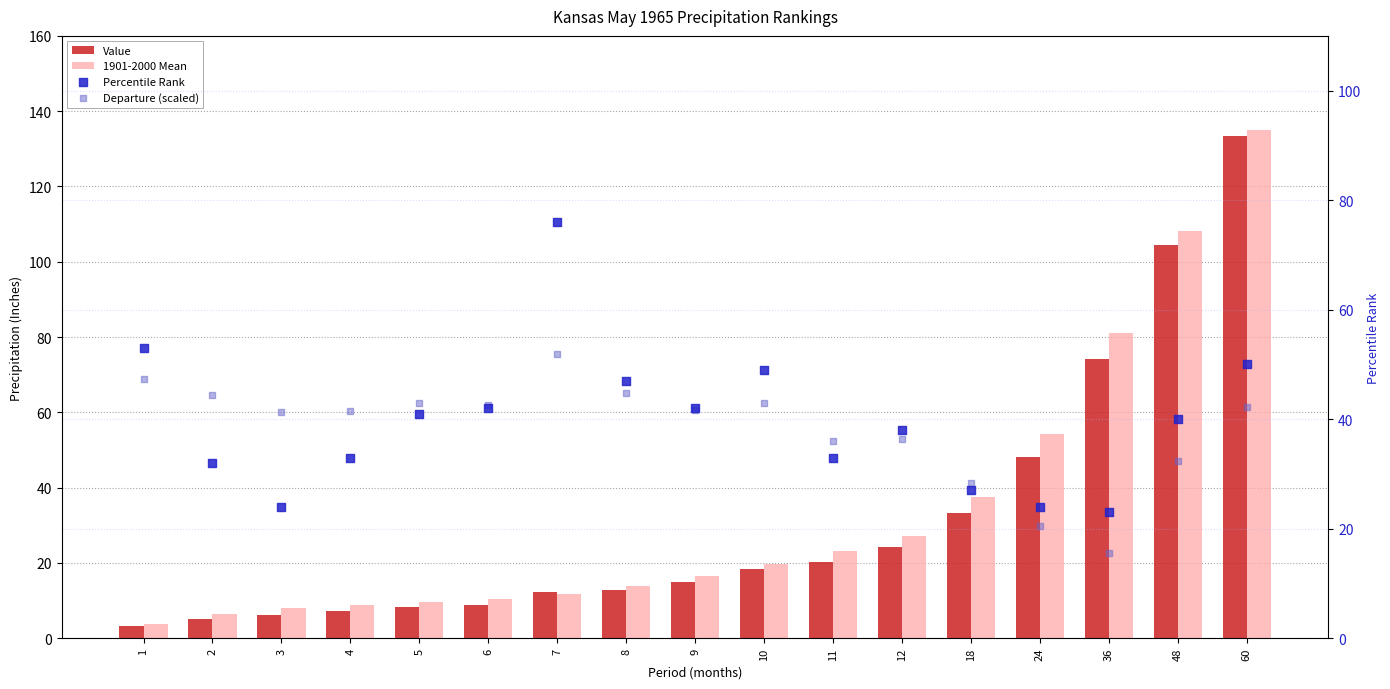

Is the value of 1901-2000 Mean at 24 greater than the value of Value at 9?

Yes